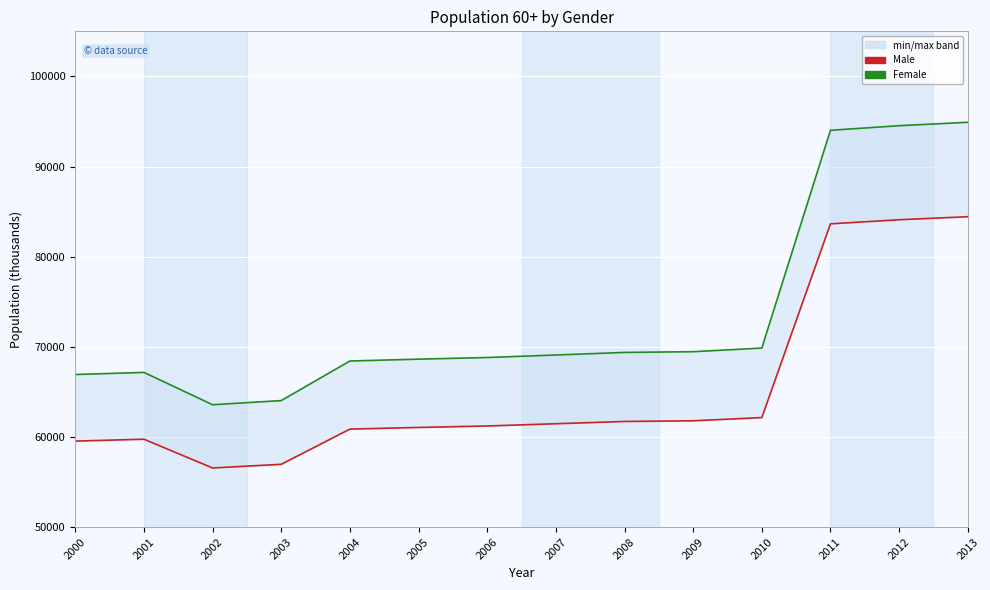

True or false: Male and Female intersect in this chart.

False